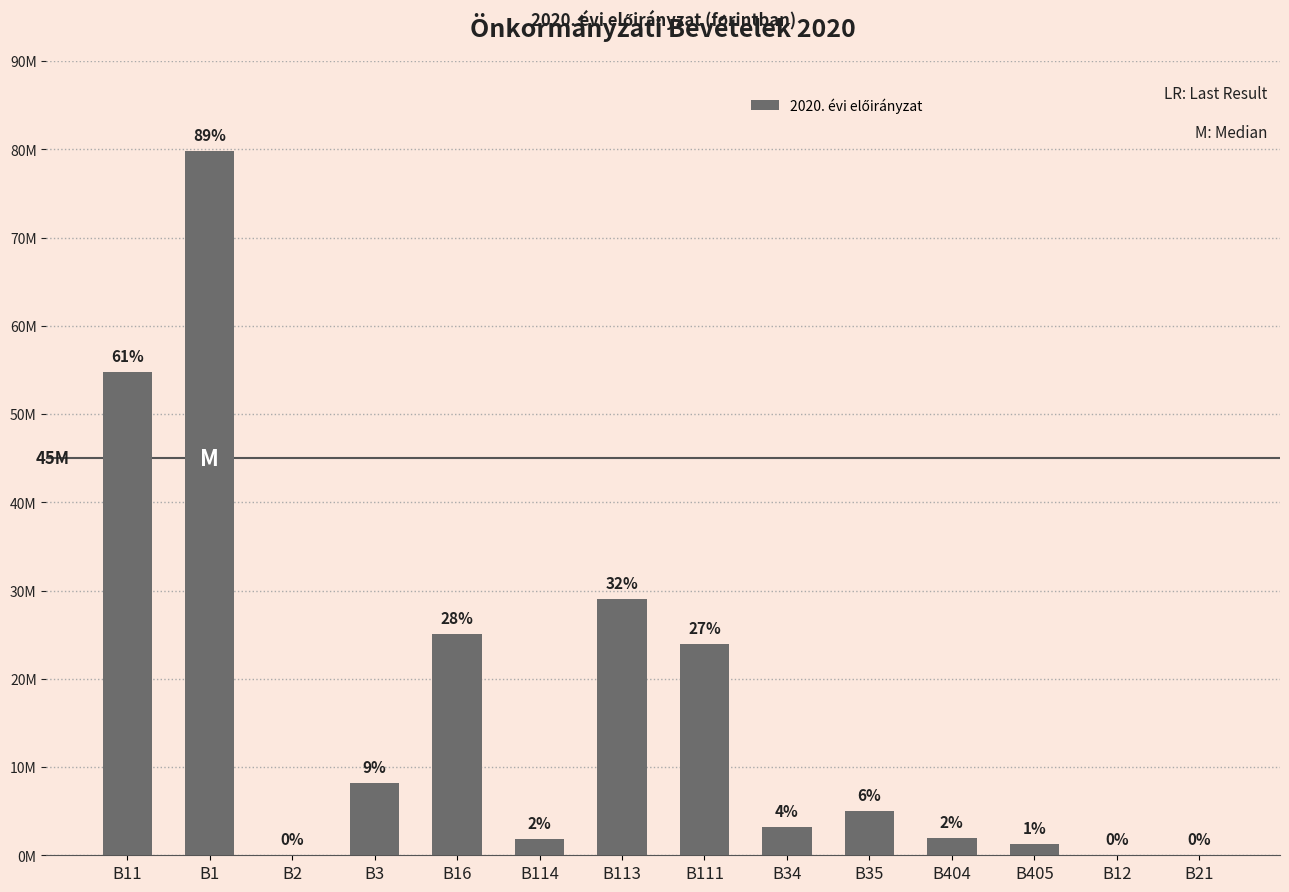

Between B35 and B12, which is larger?

B35